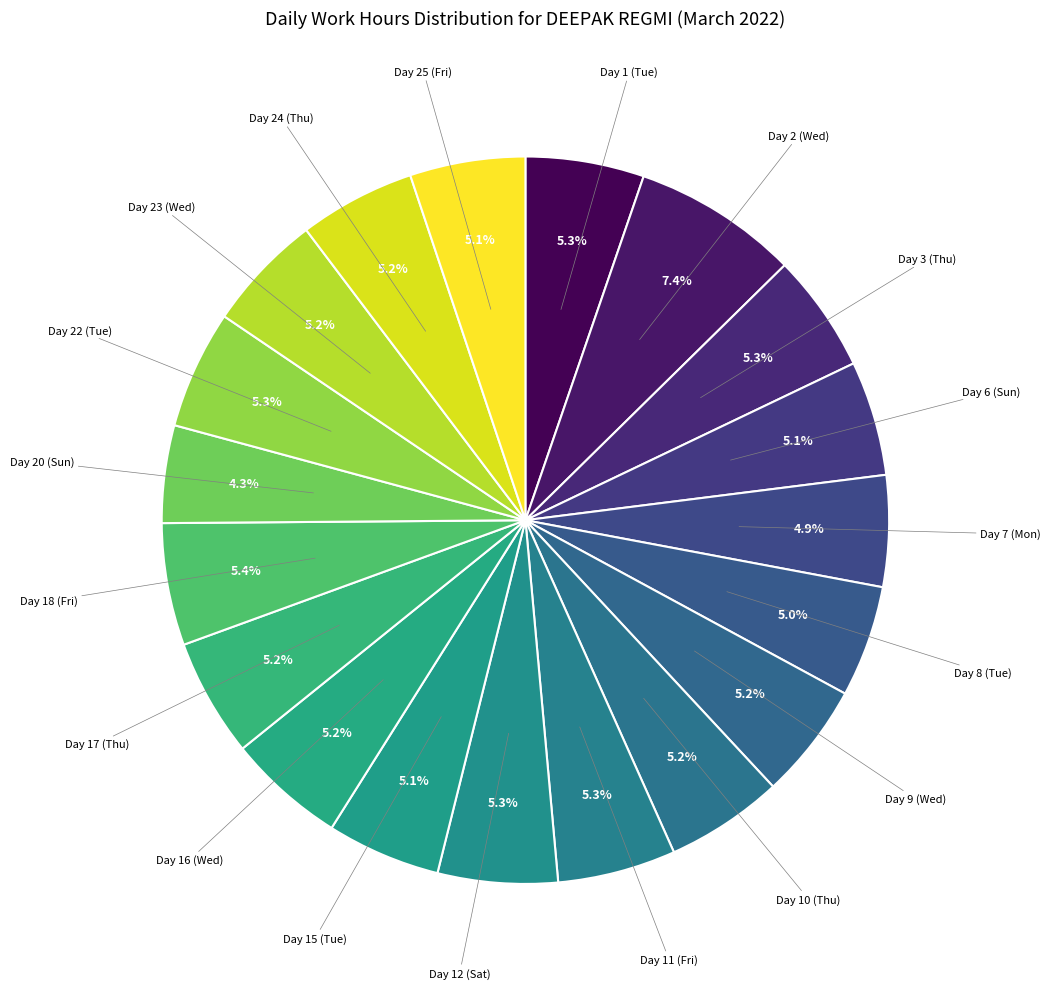

How many slices are in this pie chart?

19